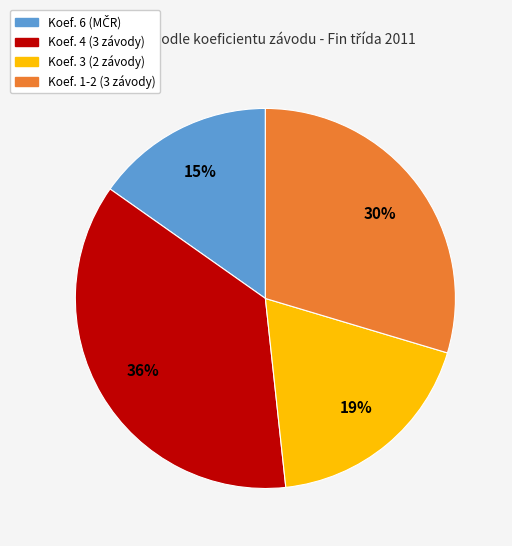

To the nearest percent, what is the average slice percentage?

25%